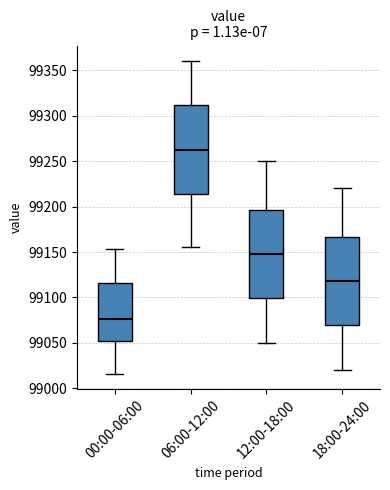

Reading left to right, transcribe this box plot: for each box, give where its median line is, the range the box spans, and where its two whiskers end, as read against the y-axis. The values are not printed on the chart, so give them approximately, as read against the axis.

00:00-06:00: median 99075, box 99050 to 99115, whiskers 99015 to 99155
06:00-12:00: median 99265, box 99215 to 99310, whiskers 99155 to 99360
12:00-18:00: median 99150, box 99100 to 99195, whiskers 99050 to 99250
18:00-24:00: median 99120, box 99070 to 99165, whiskers 99020 to 99220